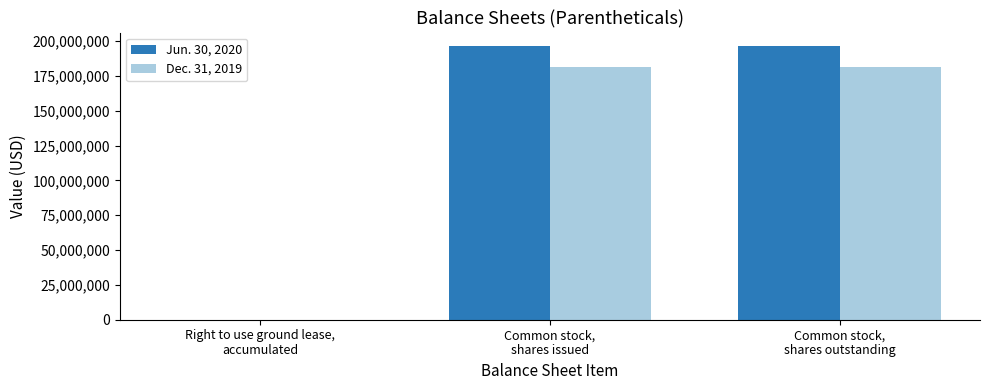

Which series has the largest total across all categories?

Jun. 30, 2020